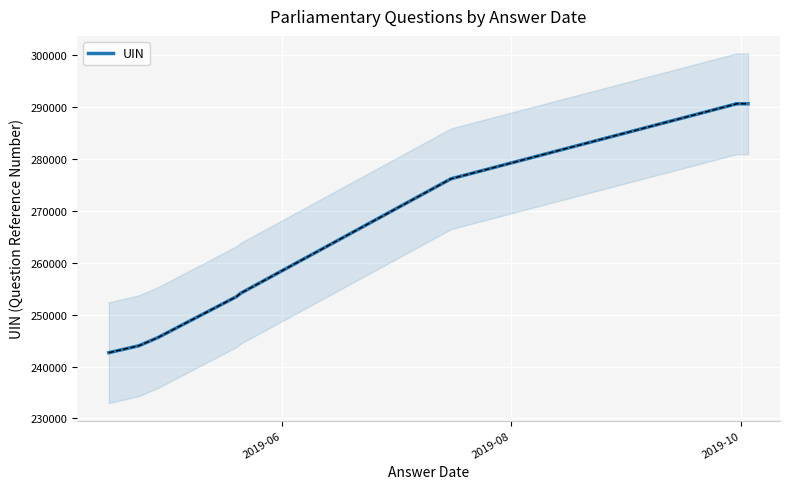

What is the maximum value shown in the chart?

290574